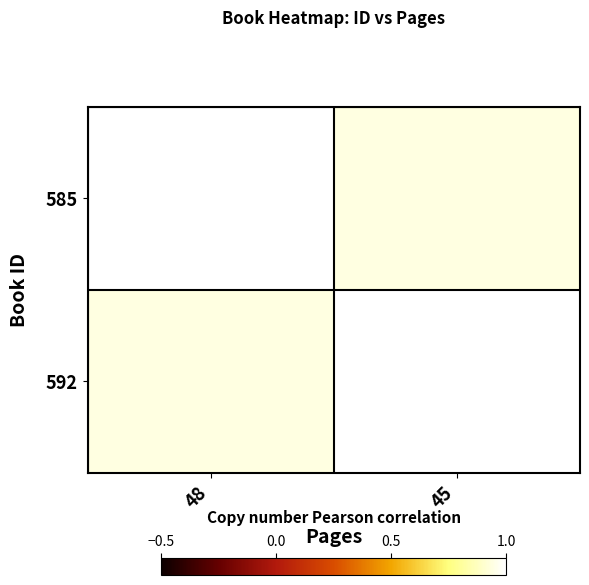

Reading left to right, extract all data points from this chart.

585: 48=1.0	45=0.9
592: 48=0.9	45=1.0